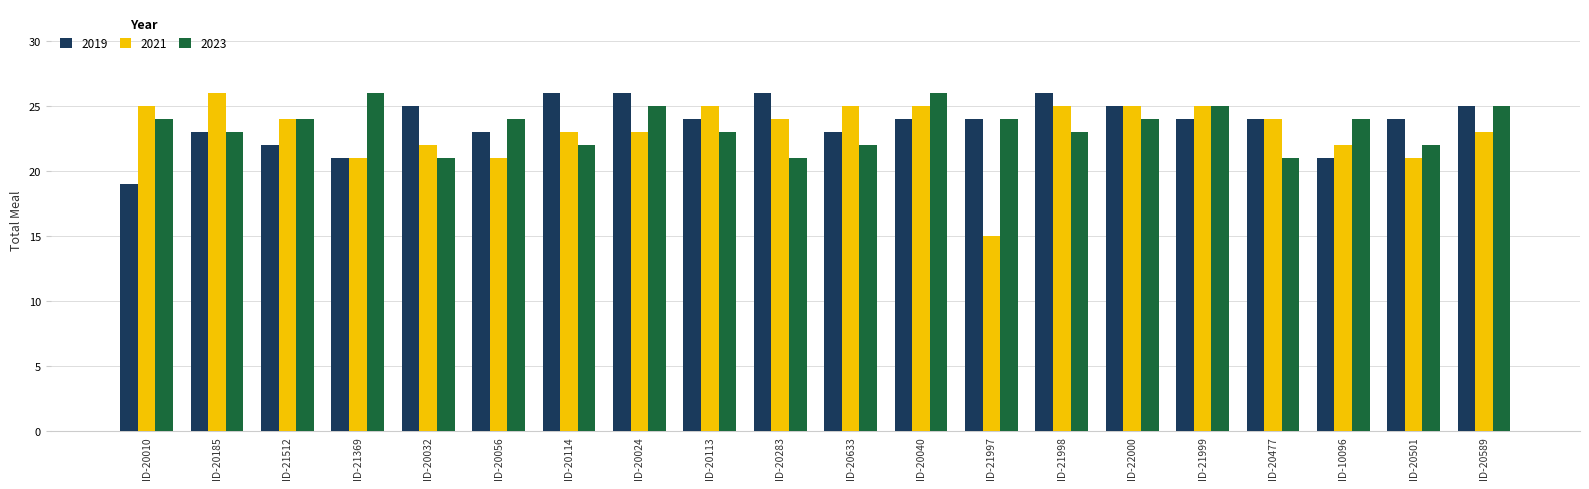

Count the number of categories in the chart.

20